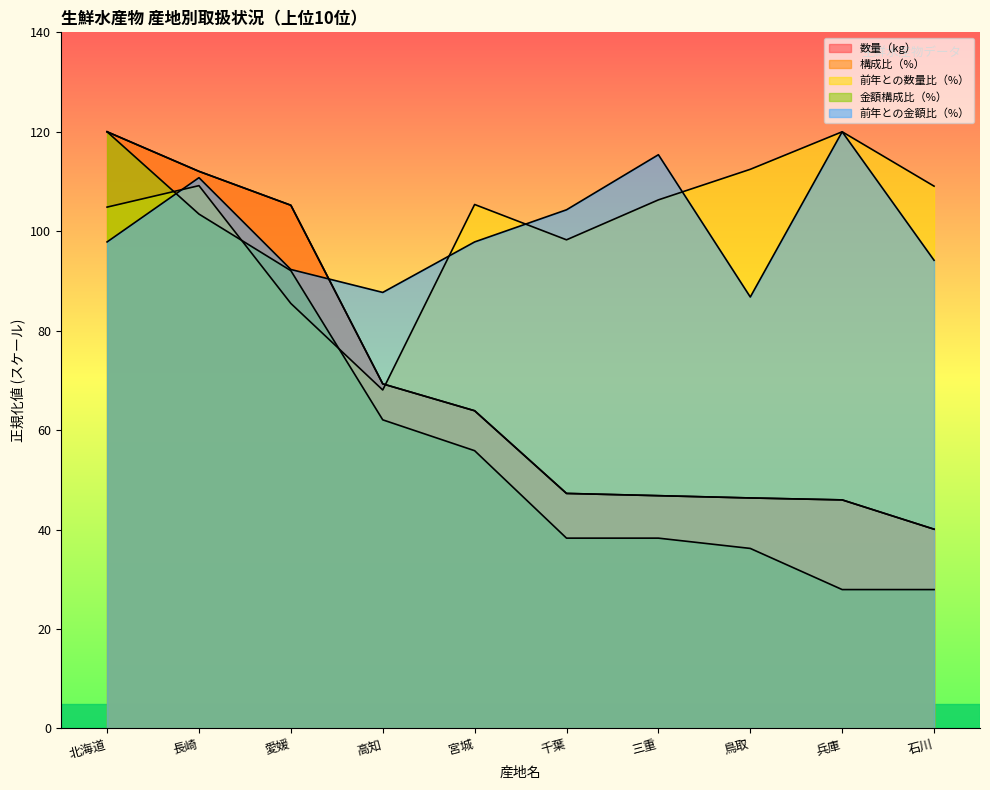

Reading left to right, extract all data points from this chart.

数量（kg）: 北海道=120.0	長崎=112.0	愛媛=105.2	高知=69.3	宮城=63.9	千葉=47.3	三重=46.8	鳥取=46.4	兵庫=46.0	石川=40.1
構成比（%）: 北海道=120.0	長崎=112.0	愛媛=105.2	高知=69.3	宮城=63.9	千葉=47.3	三重=46.8	鳥取=46.4	兵庫=46.0	石川=40.1
前年との数量比（%）: 北海道=104.8	長崎=109.2	愛媛=85.5	高知=68.1	宮城=105.4	千葉=98.3	三重=106.3	鳥取=112.5	兵庫=120.0	石川=109.1
金額構成比（%）: 北海道=120.0	長崎=103.4	愛媛=92.1	高知=62.1	宮城=55.9	千葉=38.3	三重=38.3	鳥取=36.2	兵庫=27.9	石川=27.9
前年との金額比（%）: 北海道=97.8	長崎=110.8	愛媛=92.3	高知=87.7	宮城=97.8	千葉=104.3	三重=115.4	鳥取=86.8	兵庫=120.0	石川=94.2